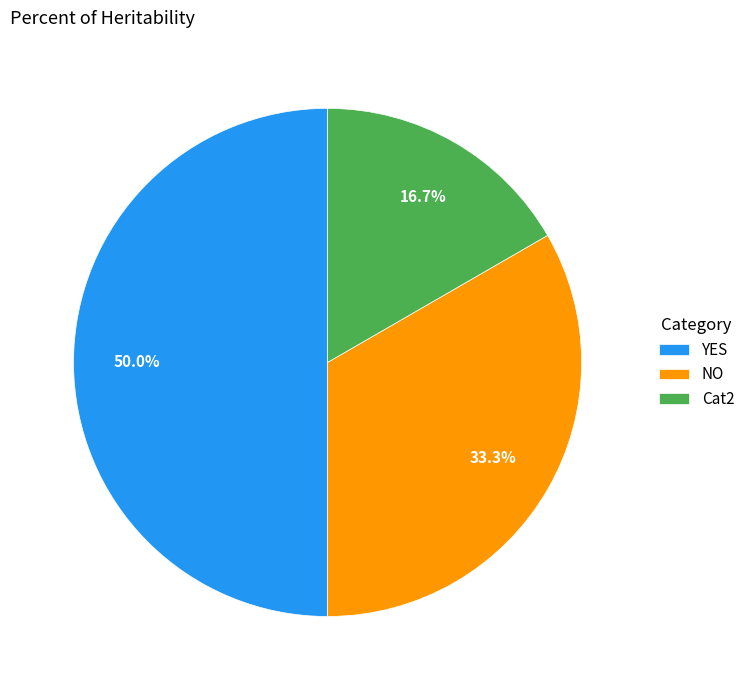

Which category has the biggest portion of the pie?

YES